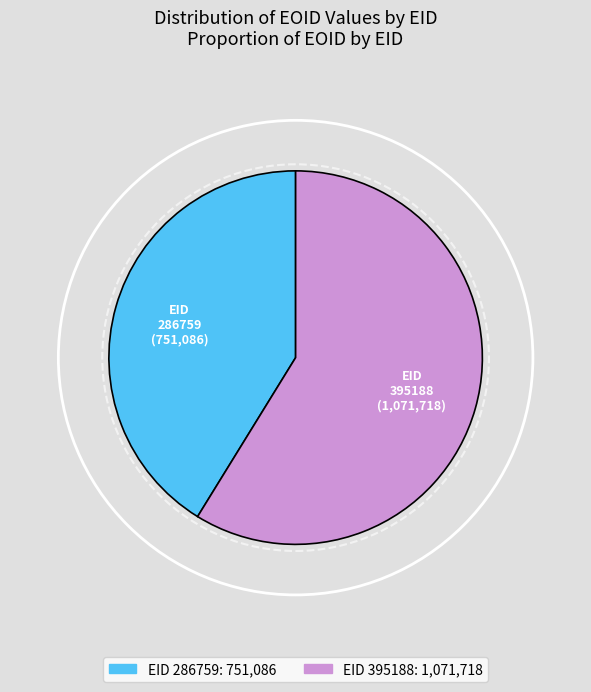

True or false: 286759 accounts for 41% of the total.

True